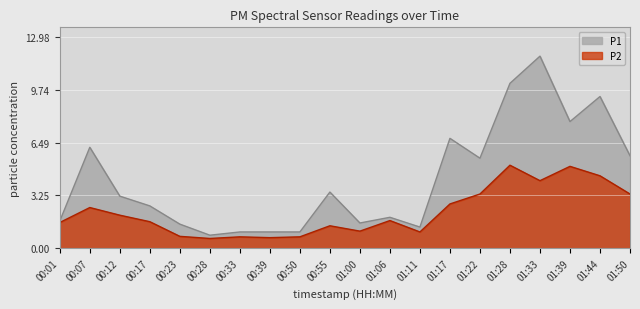

What are all the series names shown in the legend?

P1, P2